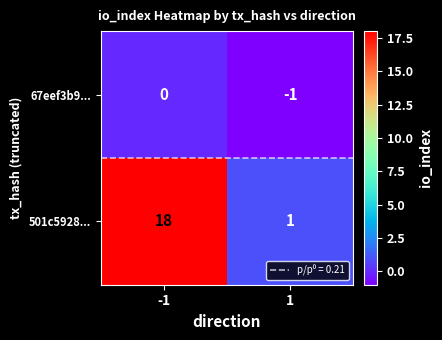

Reading right to left, extract all data points from this chart.

67eef3b9...: 1=-1	-1=0
501c5928...: 1=1	-1=18